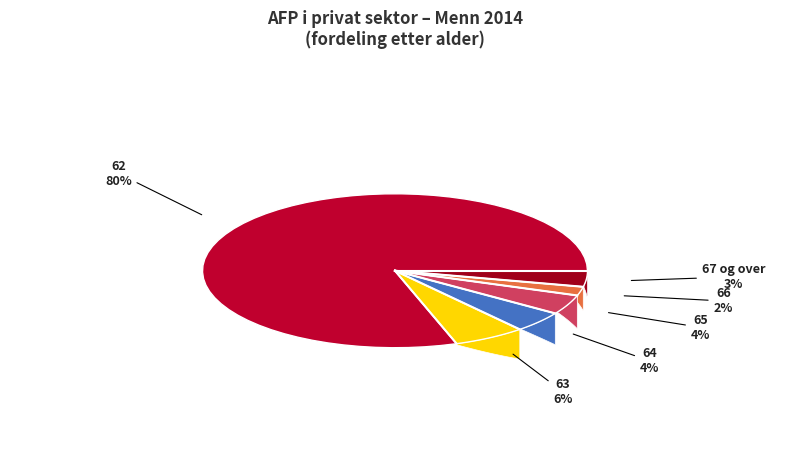

Which slice is the smallest?

66